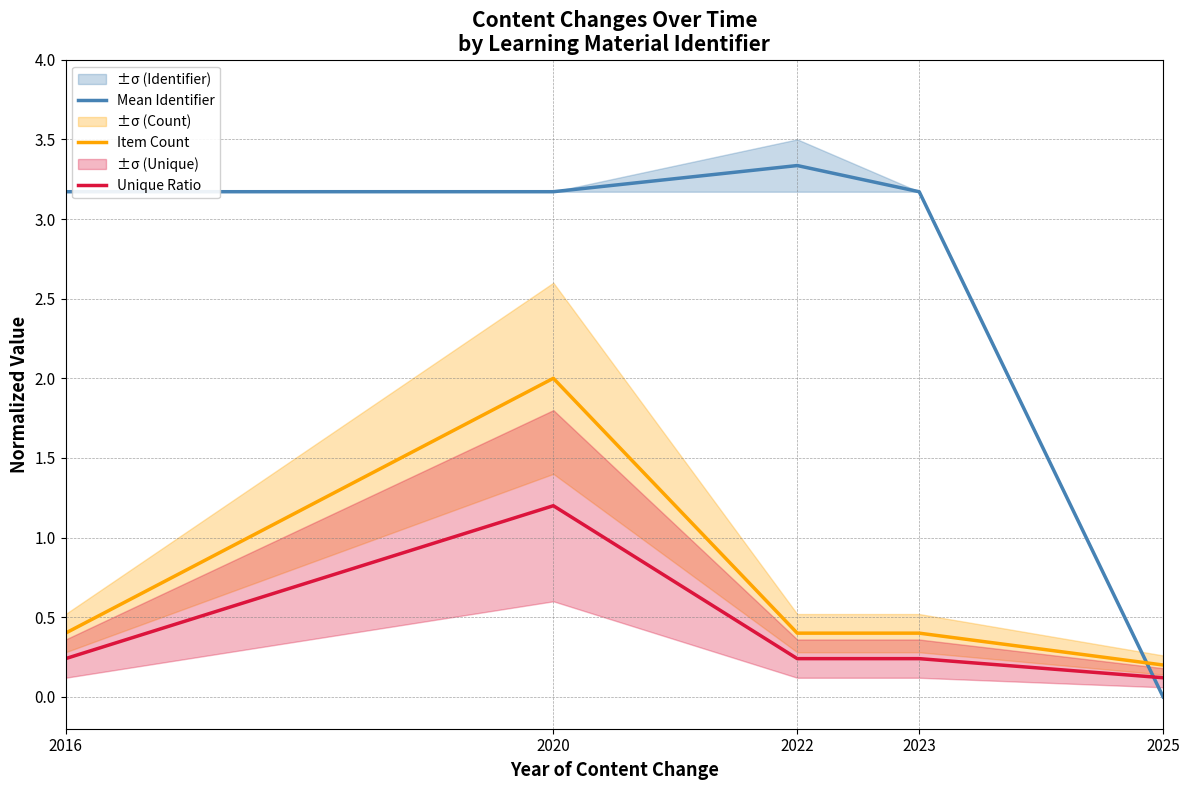

List the series in order of their peak value, highest first.

Mean Identifier, Item Count, Unique Ratio